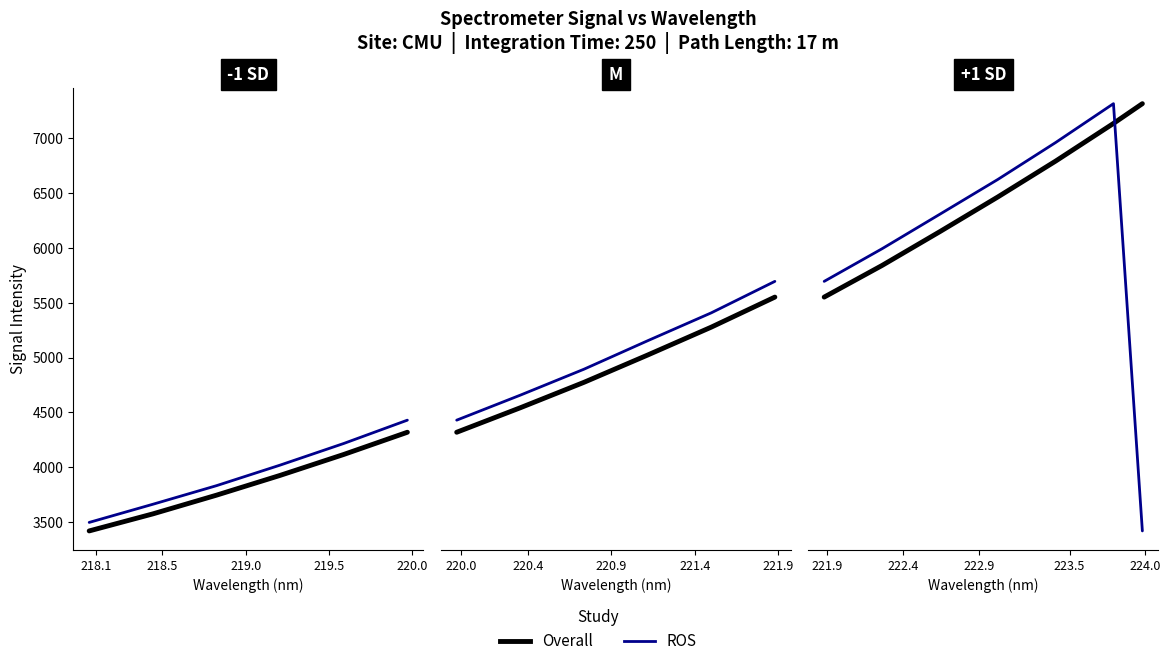

What is the difference between the maximum and minimum values in the ROS series?

3901.1